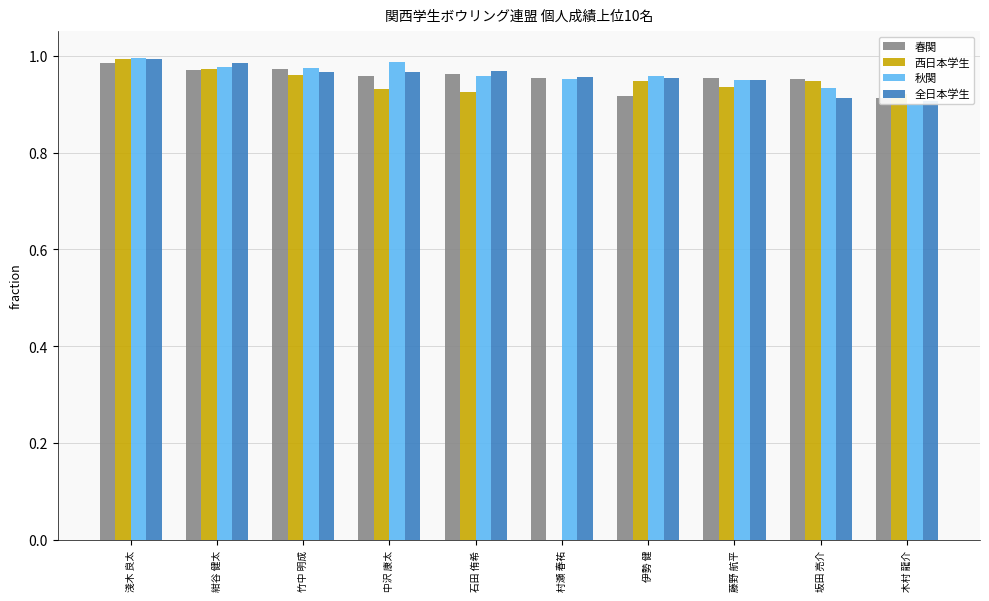

What is the highest value of the 秋関 series?

1.0